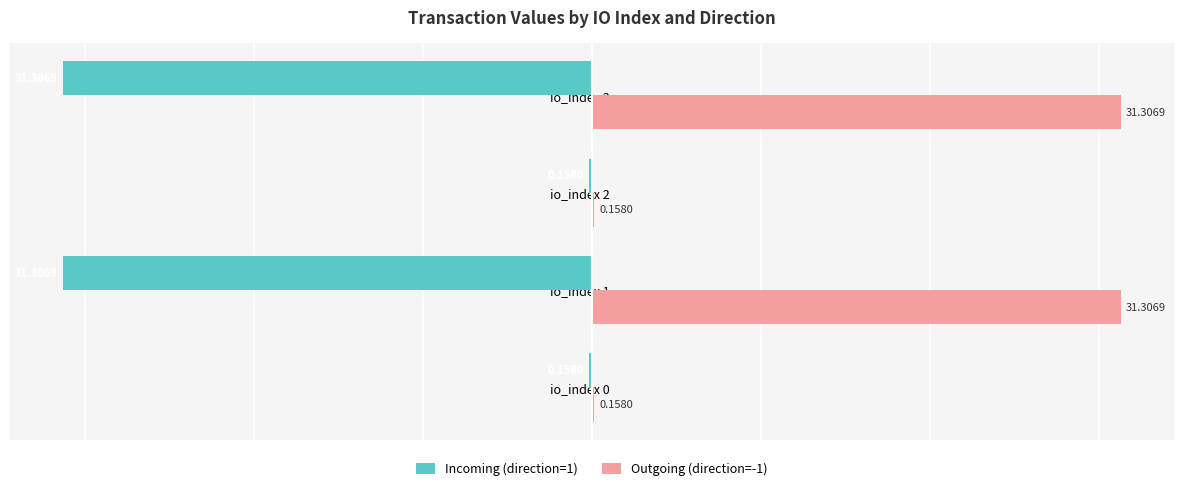

What is the sum of all Outgoing (direction=-1) values?

62.9